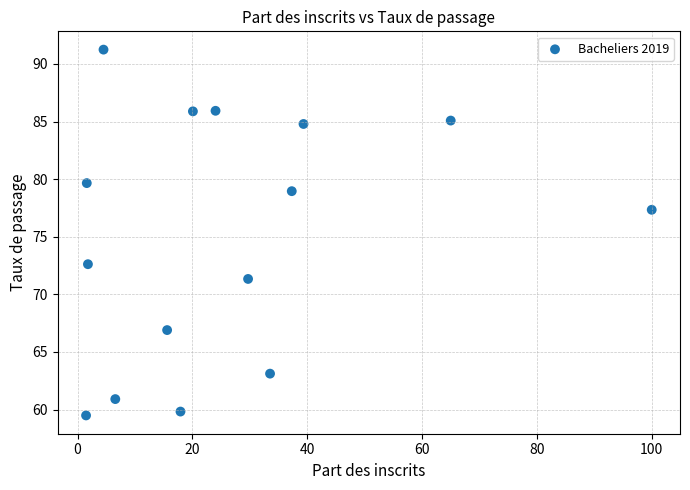

What is the range of Y values (max minus min)?

31.7